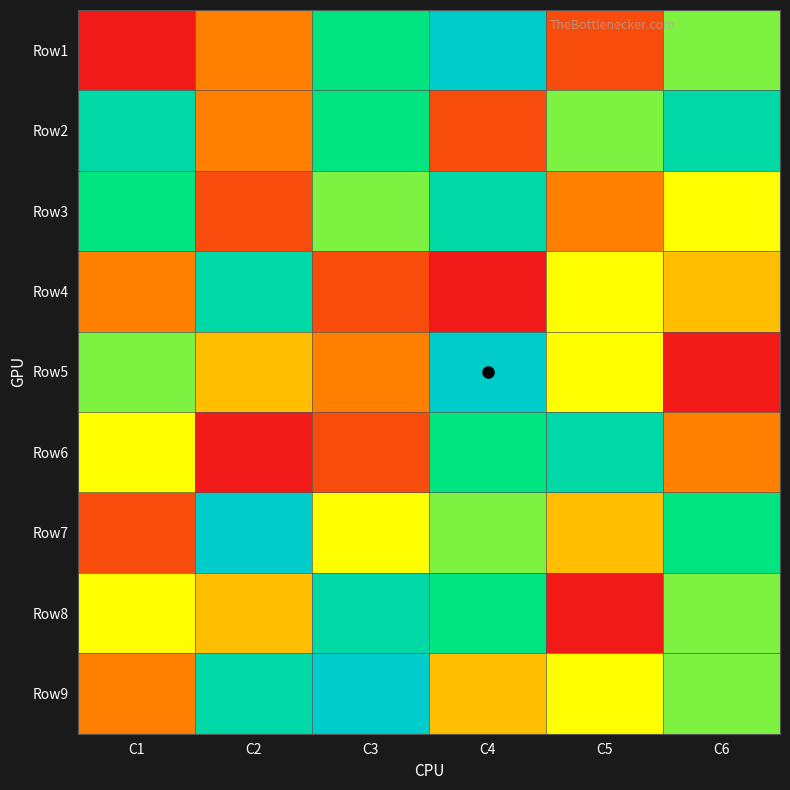

Which has a higher value, C3 or C6?

C3